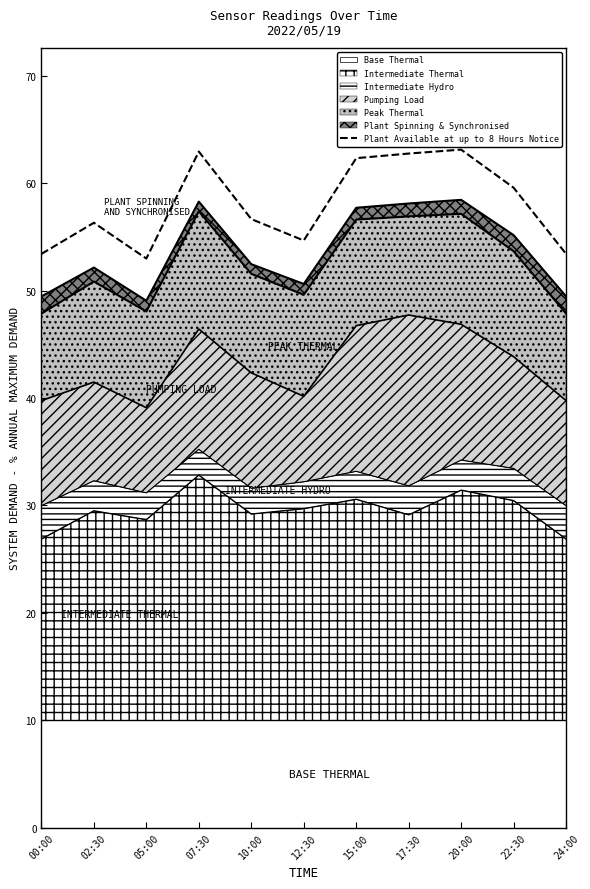

At which category does the data reach its first local valley?

05:00